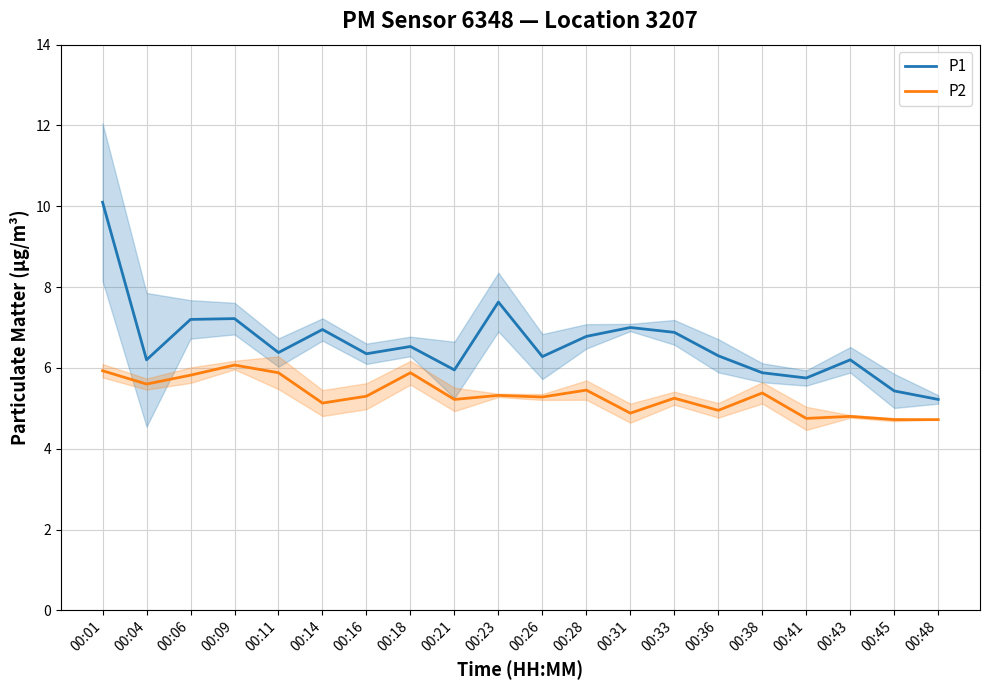

True or false: P1 and P2 cross at least once.

False